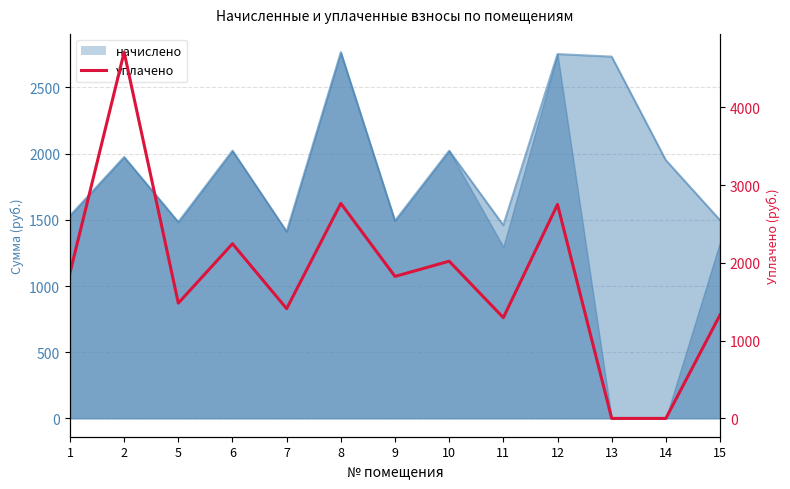

Reading left to right, extract all data points from this chart.

1=1870.9	2=4710.8	5=1483.0	6=2247.2	7=1411.8	8=2765.8	9=1826.4	10=2022.5	11=1296.2	12=2752.3	13=0.0	14=0.0	15=1331.3